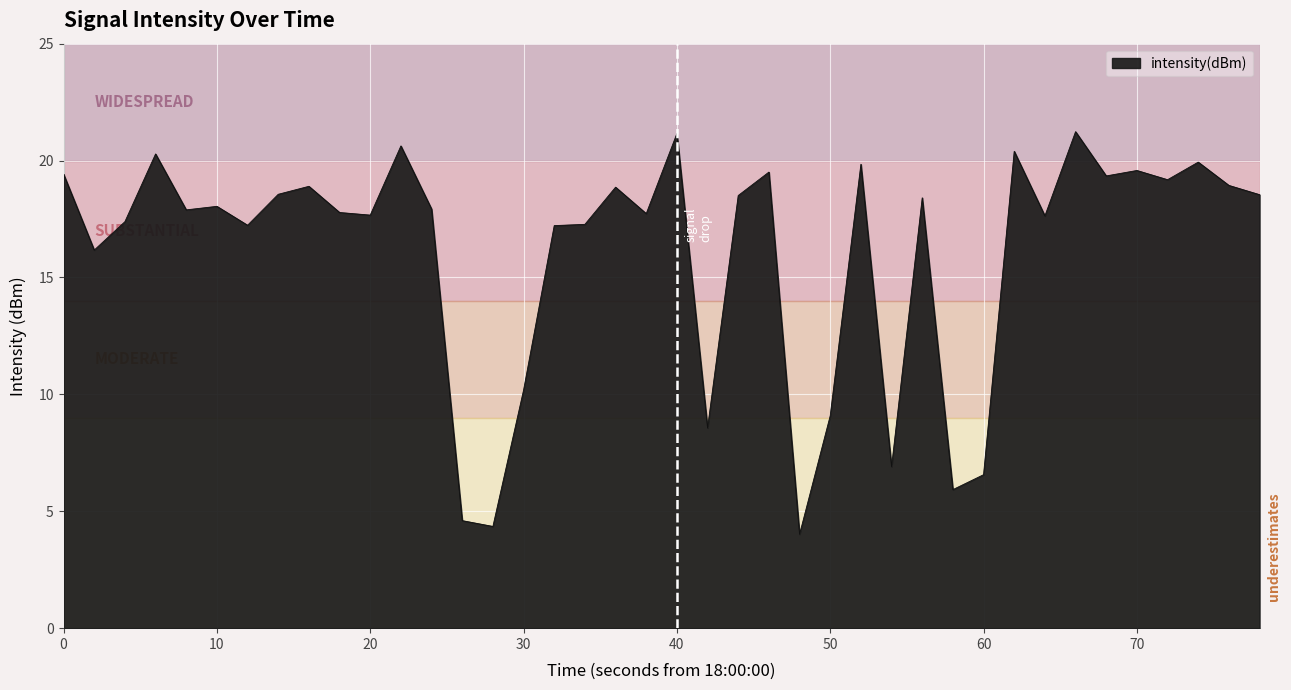

What is the difference between the maximum and minimum values?

17.2